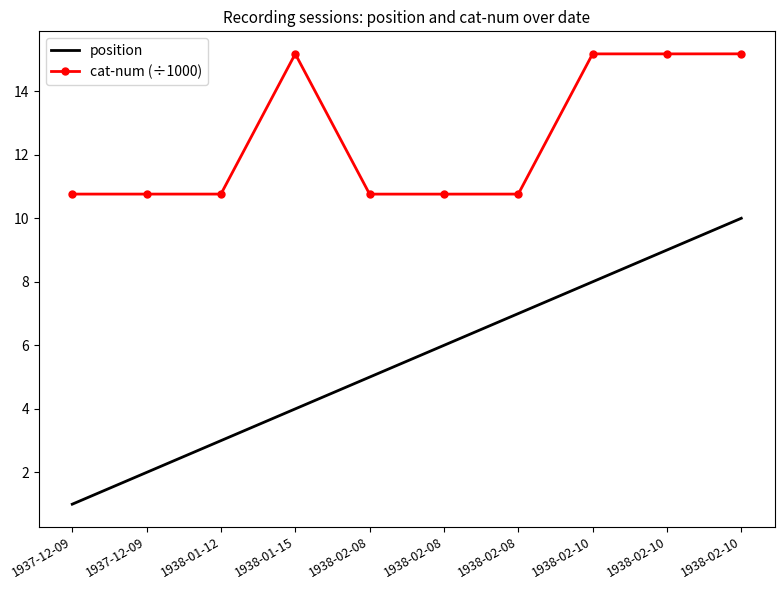

Where does the position series first go above 6?

1938-02-08